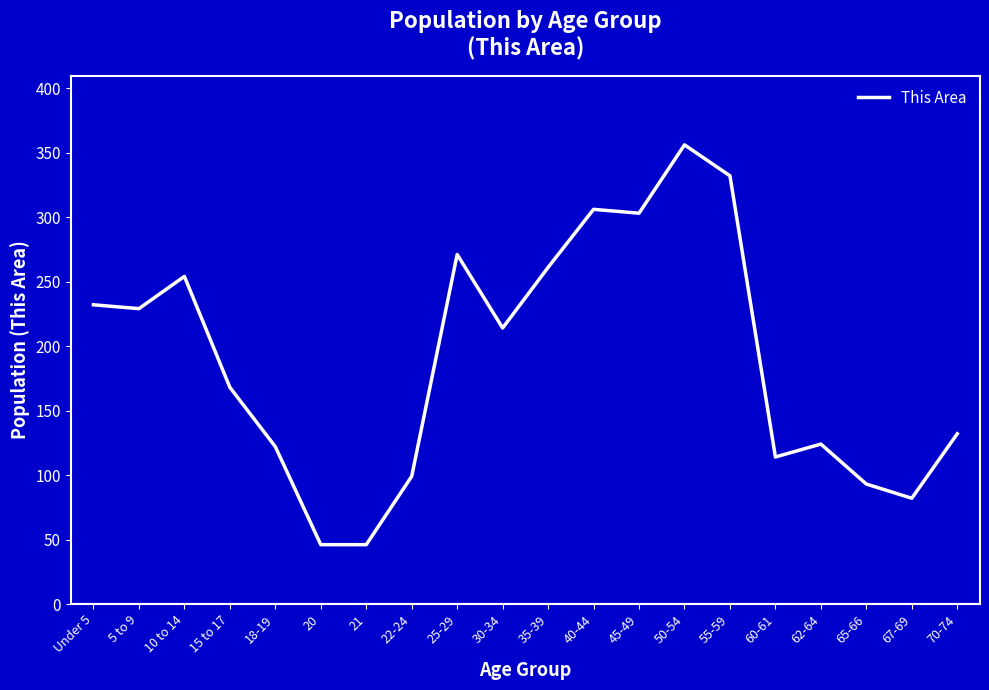

At which category does the data reach its first local peak?

10 to 14